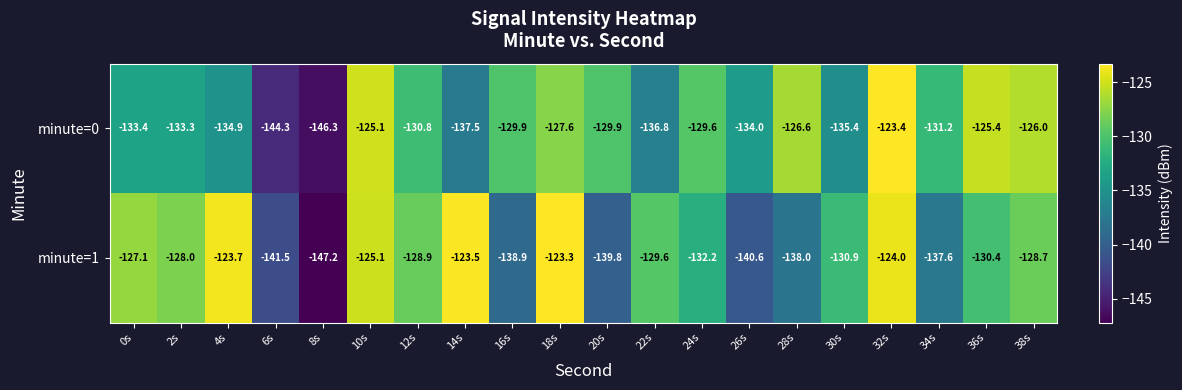

The minute=1 series shows -139.8 at 20s. True or false?

True